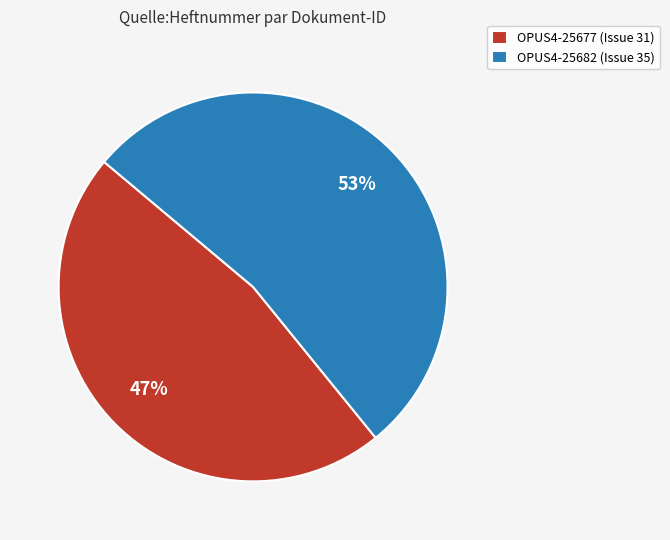

Combined, do OPUS4-25682 (Issue 35) and OPUS4-25677 (Issue 31) account for over 50%?

Yes